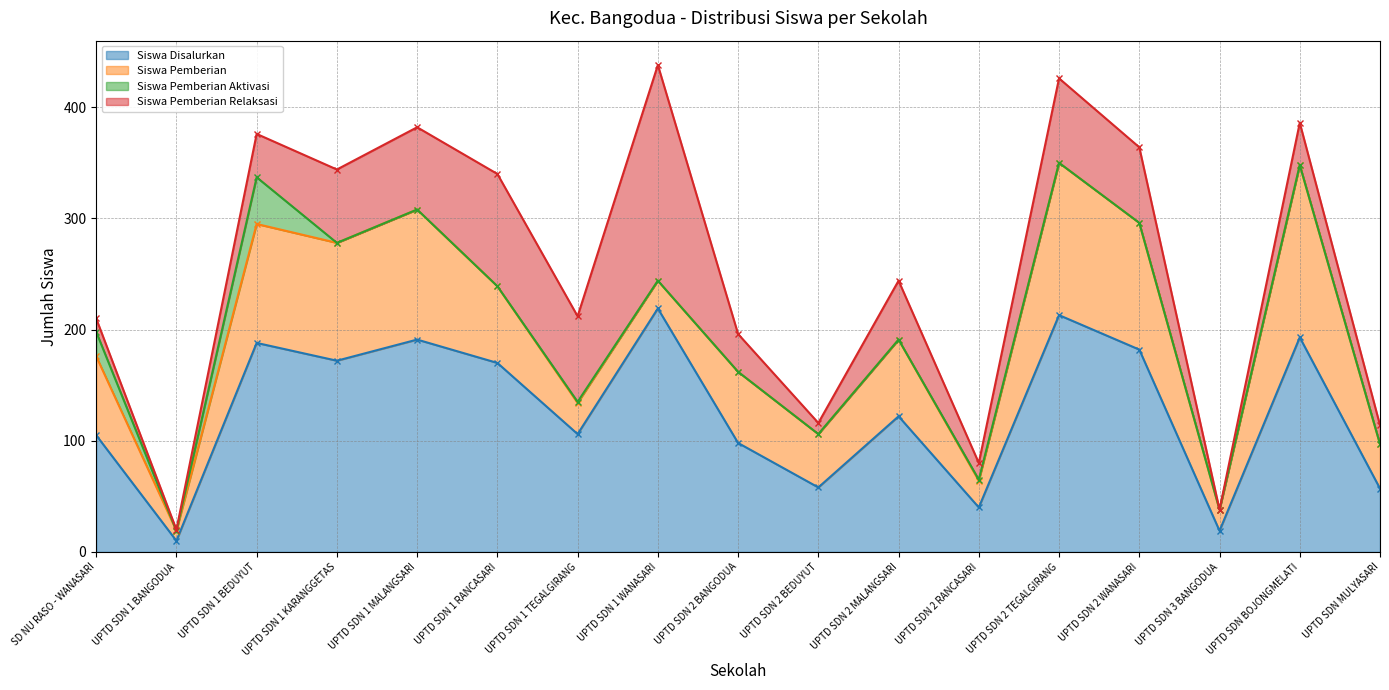

At how many categories does at least one series exceed 87?

12